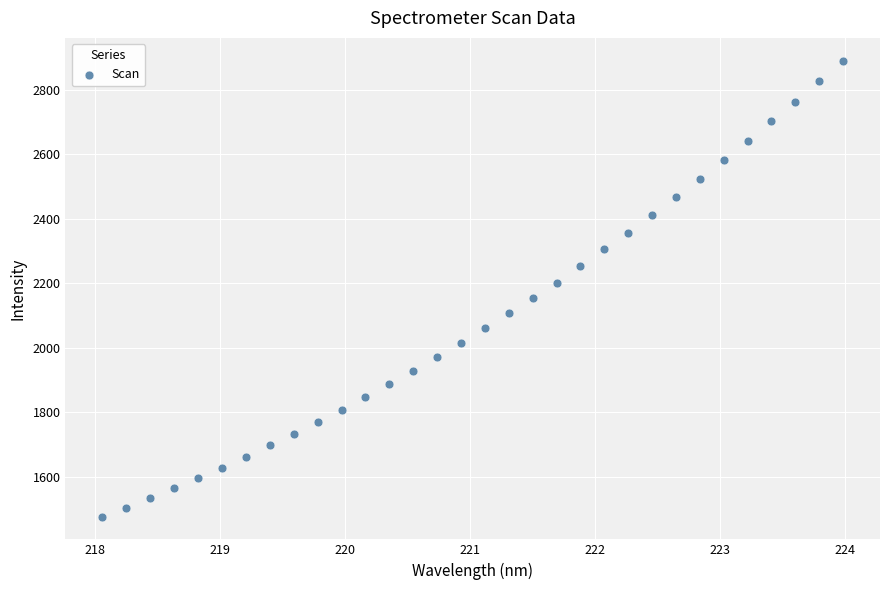

What is the range of X values (max minus min)?

5.9